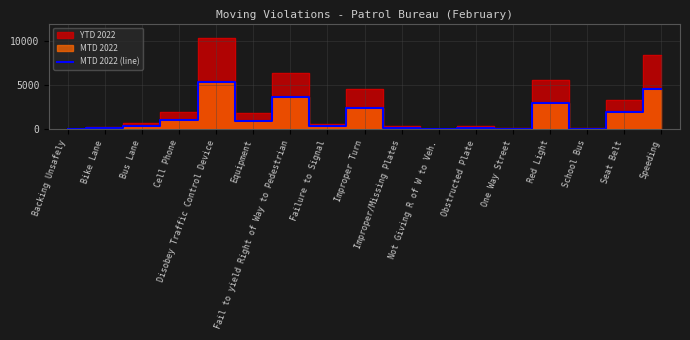

At which label does the data first exceed 347?

Cell Phone